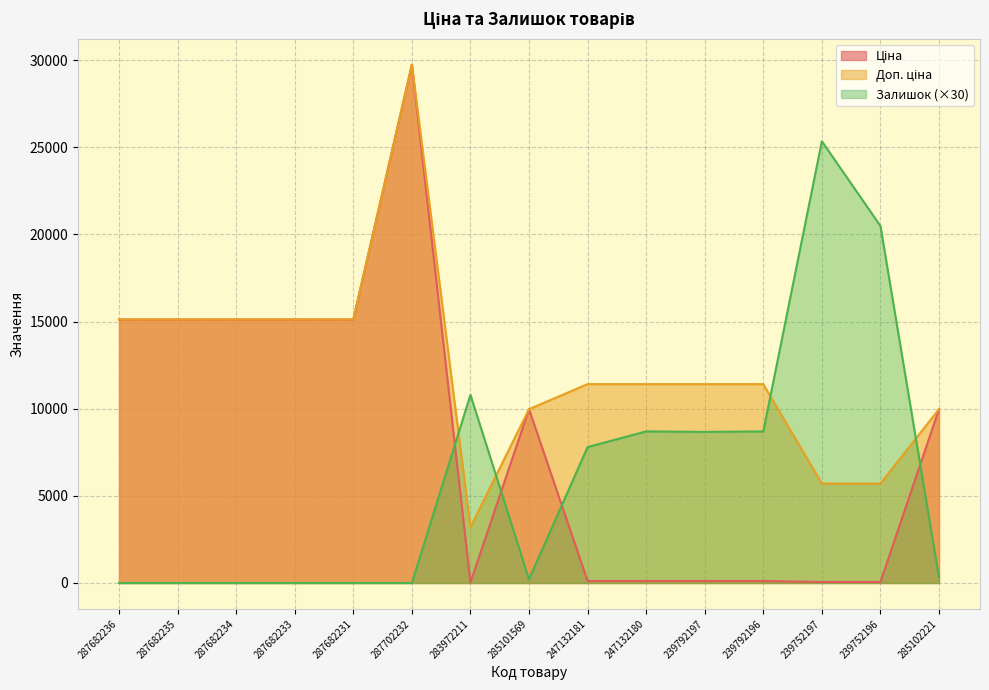

How many data points does each series have?

15